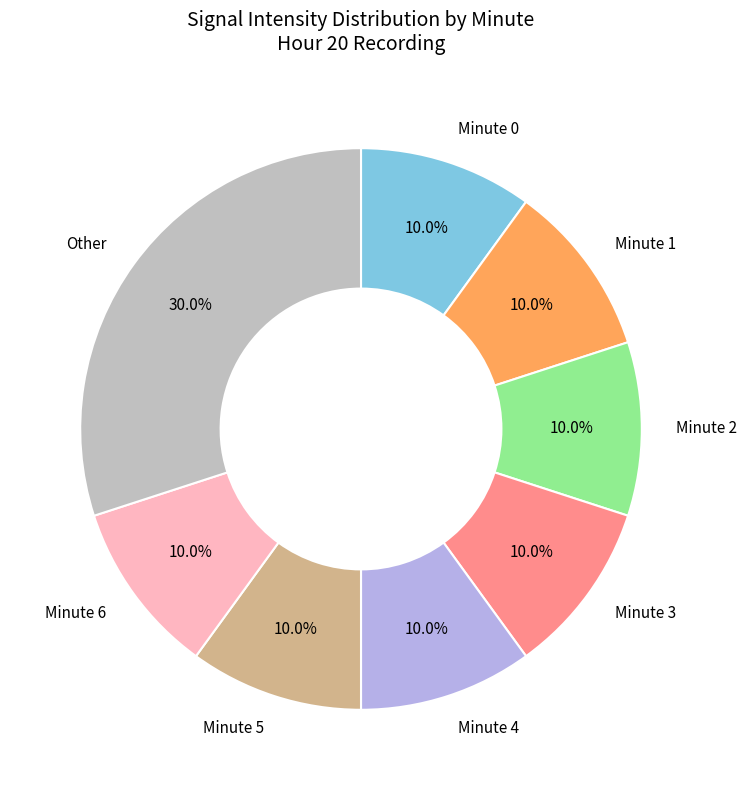

Is there any slice that represents more than half of the pie?

No